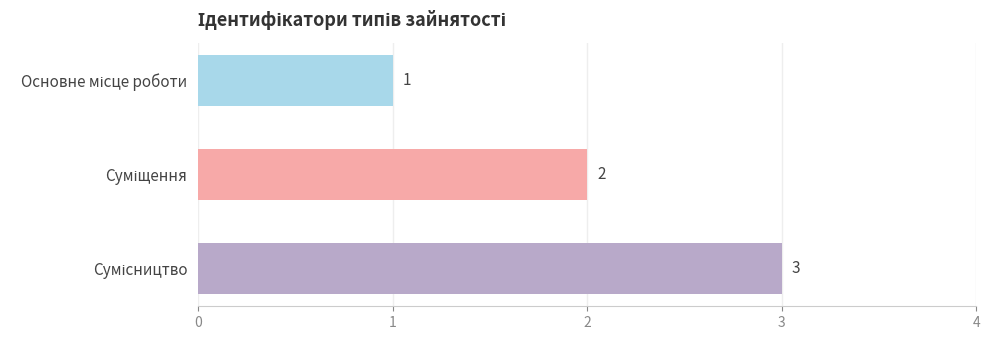

What is the maximum value shown in the chart?

3